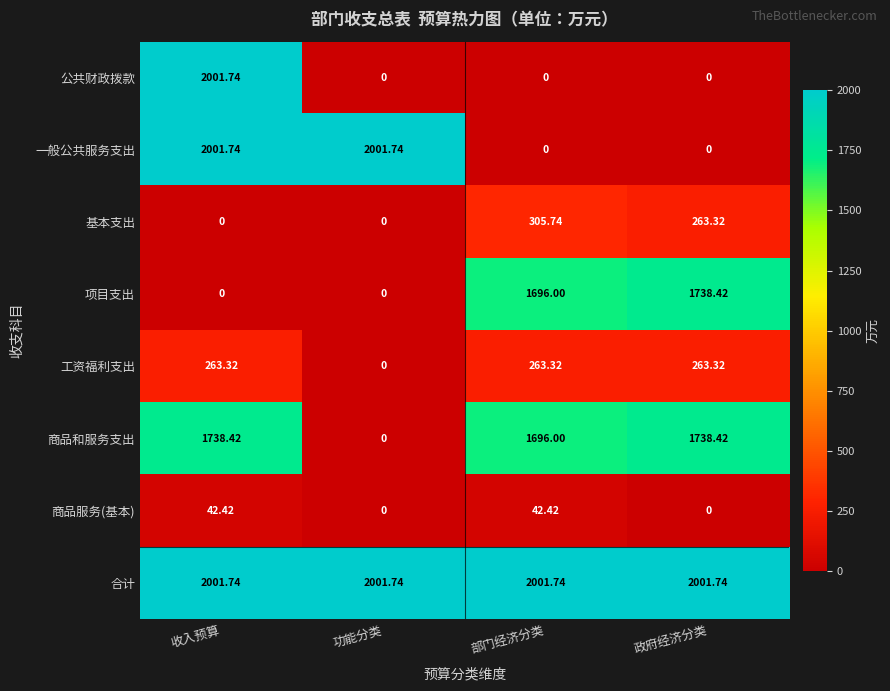

Where is 工资福利支出 nearest to the value 131?

功能分类